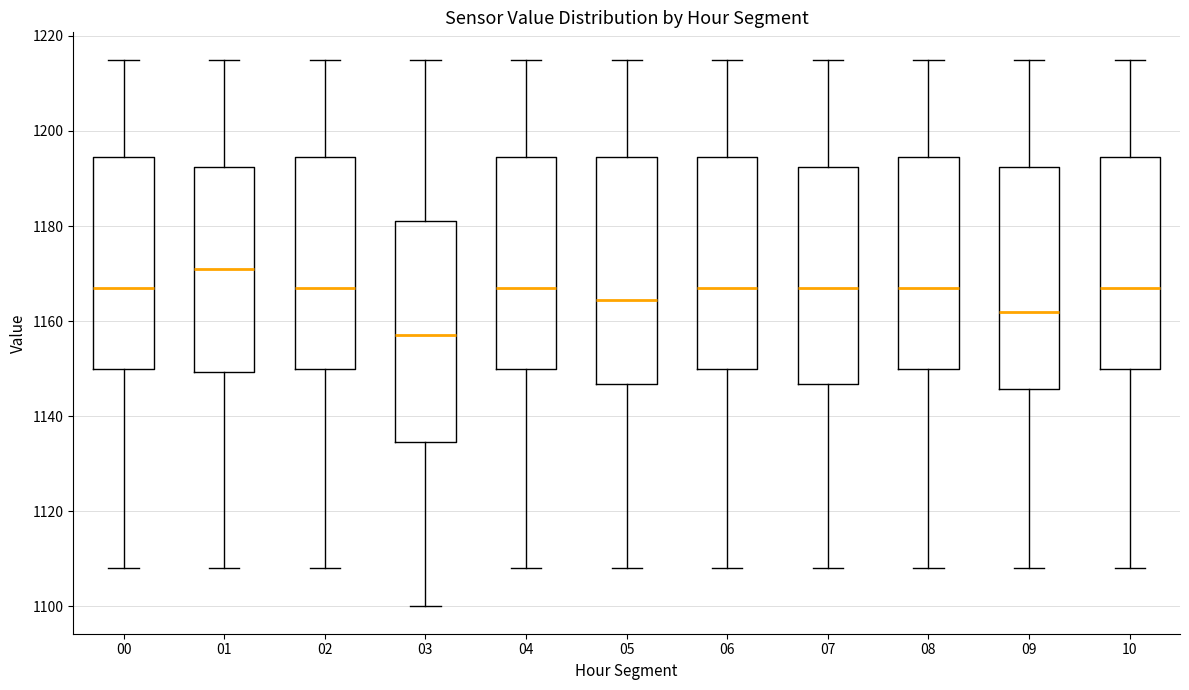

Reading left to right, transcribe this box plot: for each box, give where its median line is, the range the box spans, and where its two whiskers end, as read against the y-axis. The values are not printed on the chart, so give them approximately, as read against the axis.

00: median 1168, box 1150 to 1194, whiskers 1108 to 1216
01: median 1172, box 1150 to 1192, whiskers 1108 to 1216
02: median 1168, box 1150 to 1194, whiskers 1108 to 1216
03: median 1158, box 1134 to 1182, whiskers 1100 to 1216
04: median 1168, box 1150 to 1194, whiskers 1108 to 1216
05: median 1164, box 1146 to 1194, whiskers 1108 to 1216
06: median 1168, box 1150 to 1194, whiskers 1108 to 1216
07: median 1168, box 1146 to 1192, whiskers 1108 to 1216
08: median 1168, box 1150 to 1194, whiskers 1108 to 1216
09: median 1162, box 1146 to 1192, whiskers 1108 to 1216
10: median 1168, box 1150 to 1194, whiskers 1108 to 1216